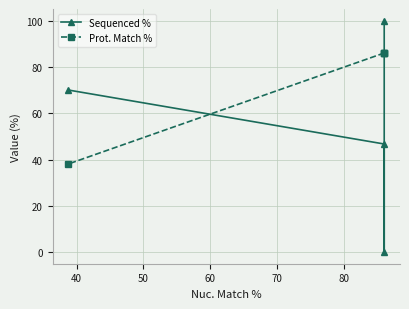

How many values in the Prot. Match % series are below 86?

1